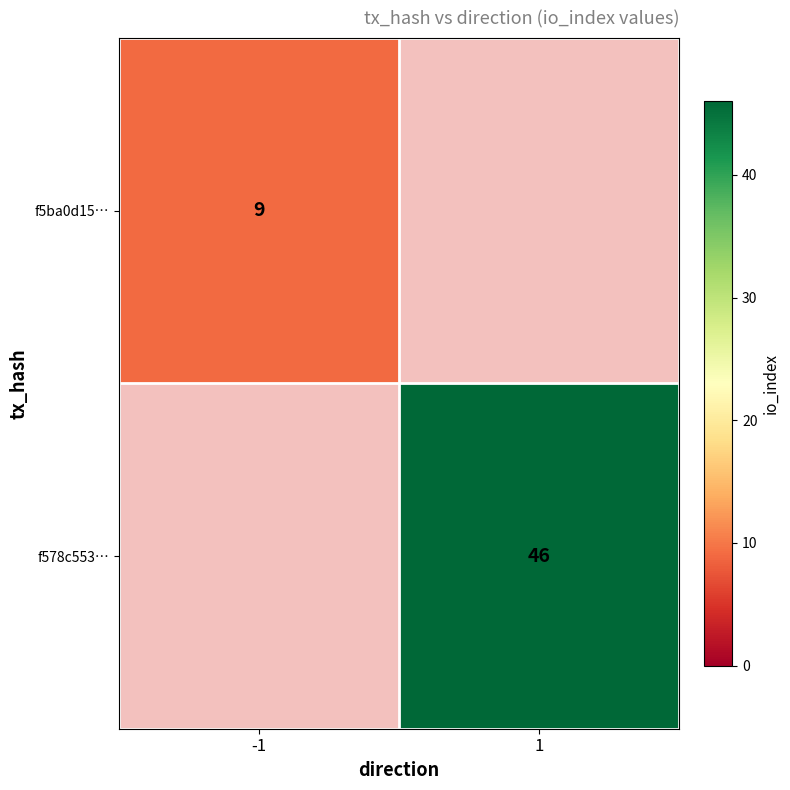

The f5ba0d15… series shows 9 at -1. True or false?

True